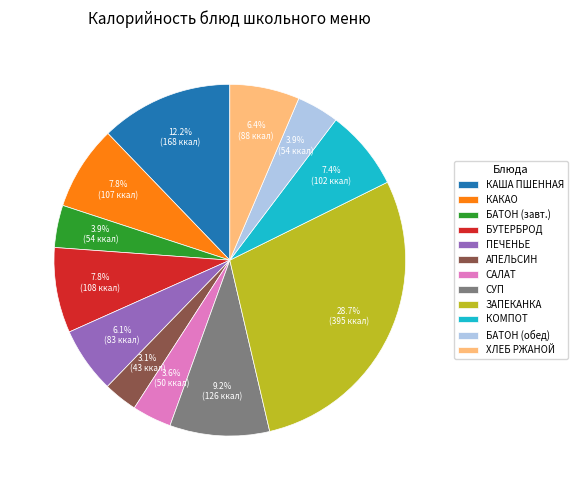

What is the largest slice in the pie chart?

ЗАПЕКАНКА